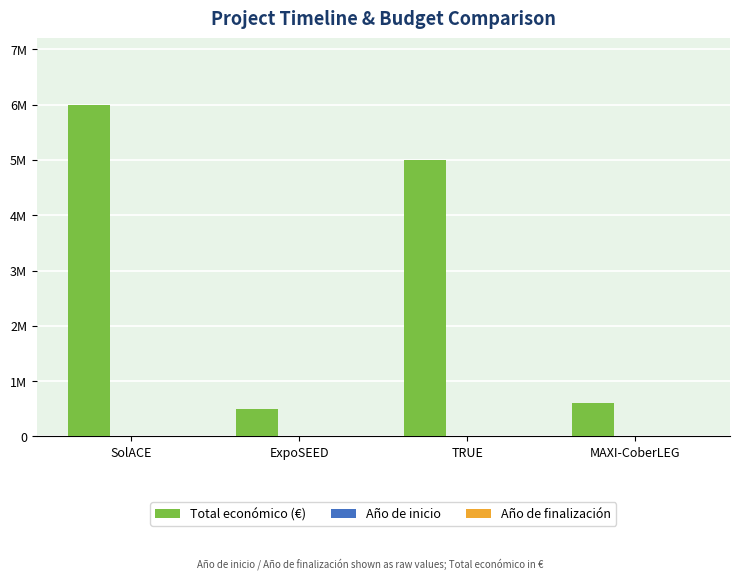

Are the bars grouped side by side (vs. stacked)?

Yes